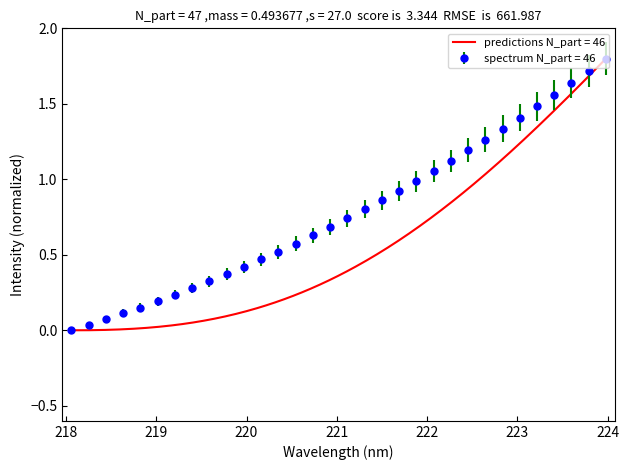

At which category does the chart reach its peak across all series?

223.9802